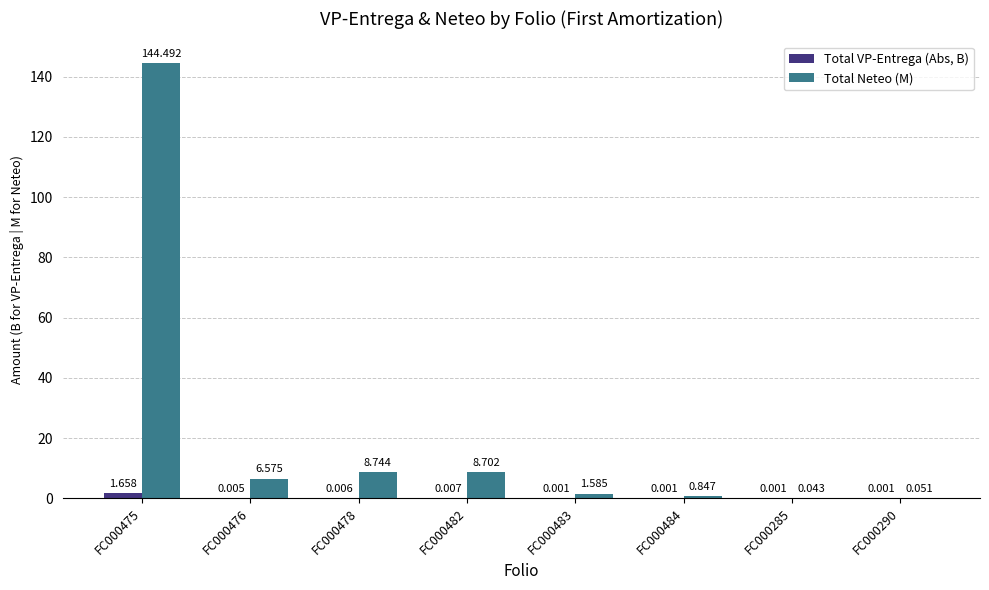

Which category has the highest value in the Total Neteo (M) series?

FC000475